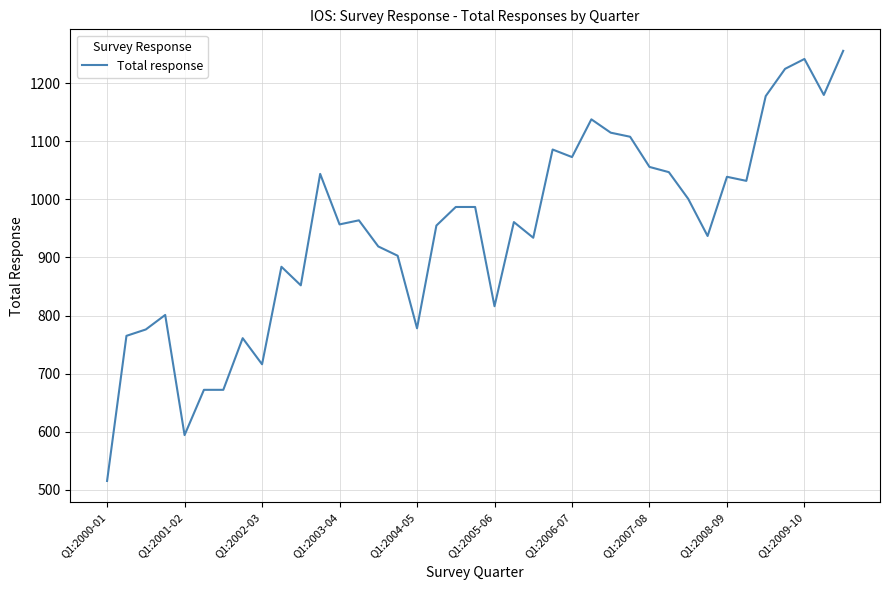

What is the difference between the maximum and minimum values?

741